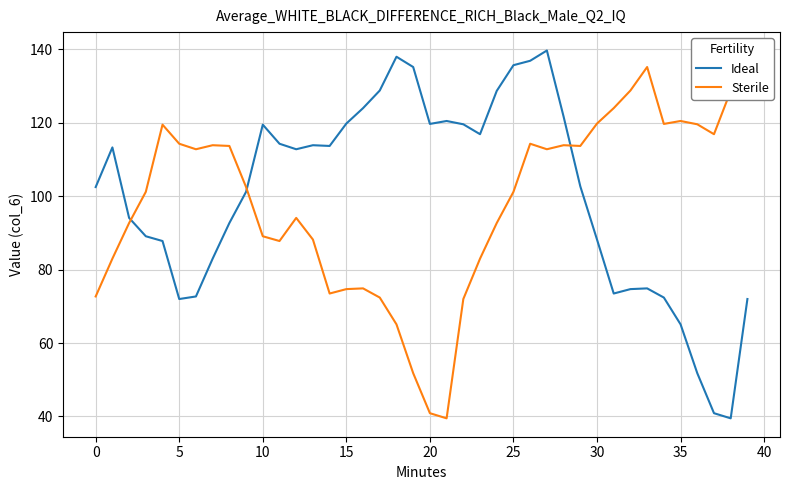

In Ideal, how many points are lower than both neighbors (excluding endpoints)?

7